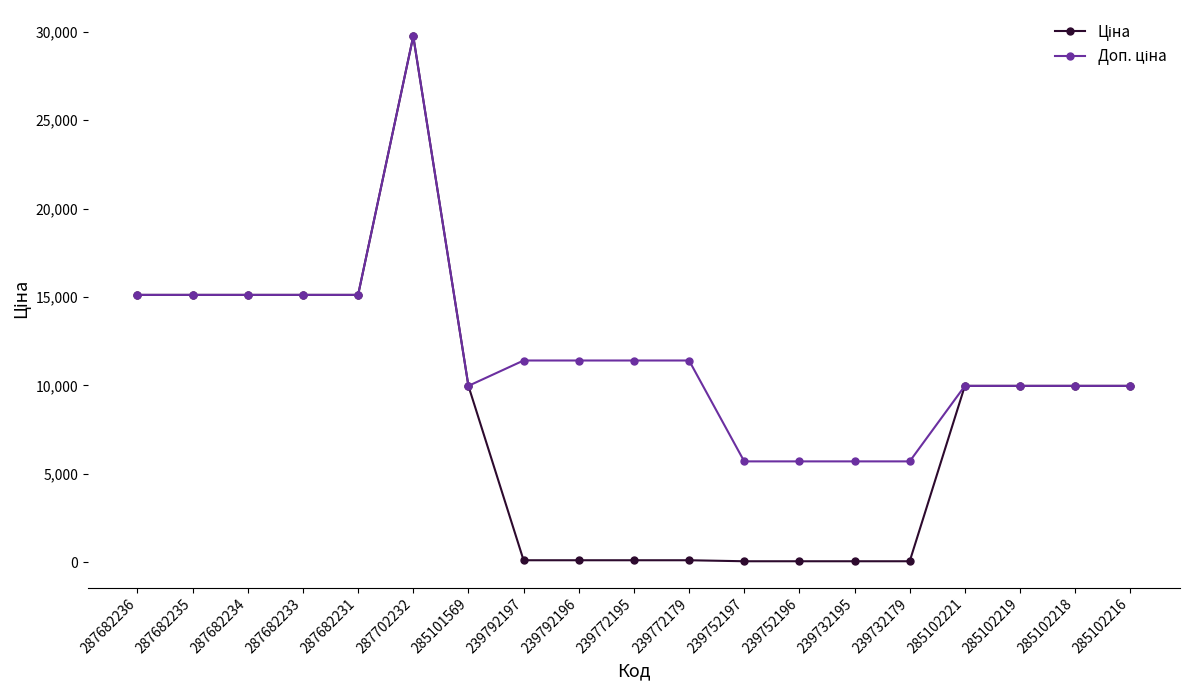

Which category has the highest value across all series?

287702232